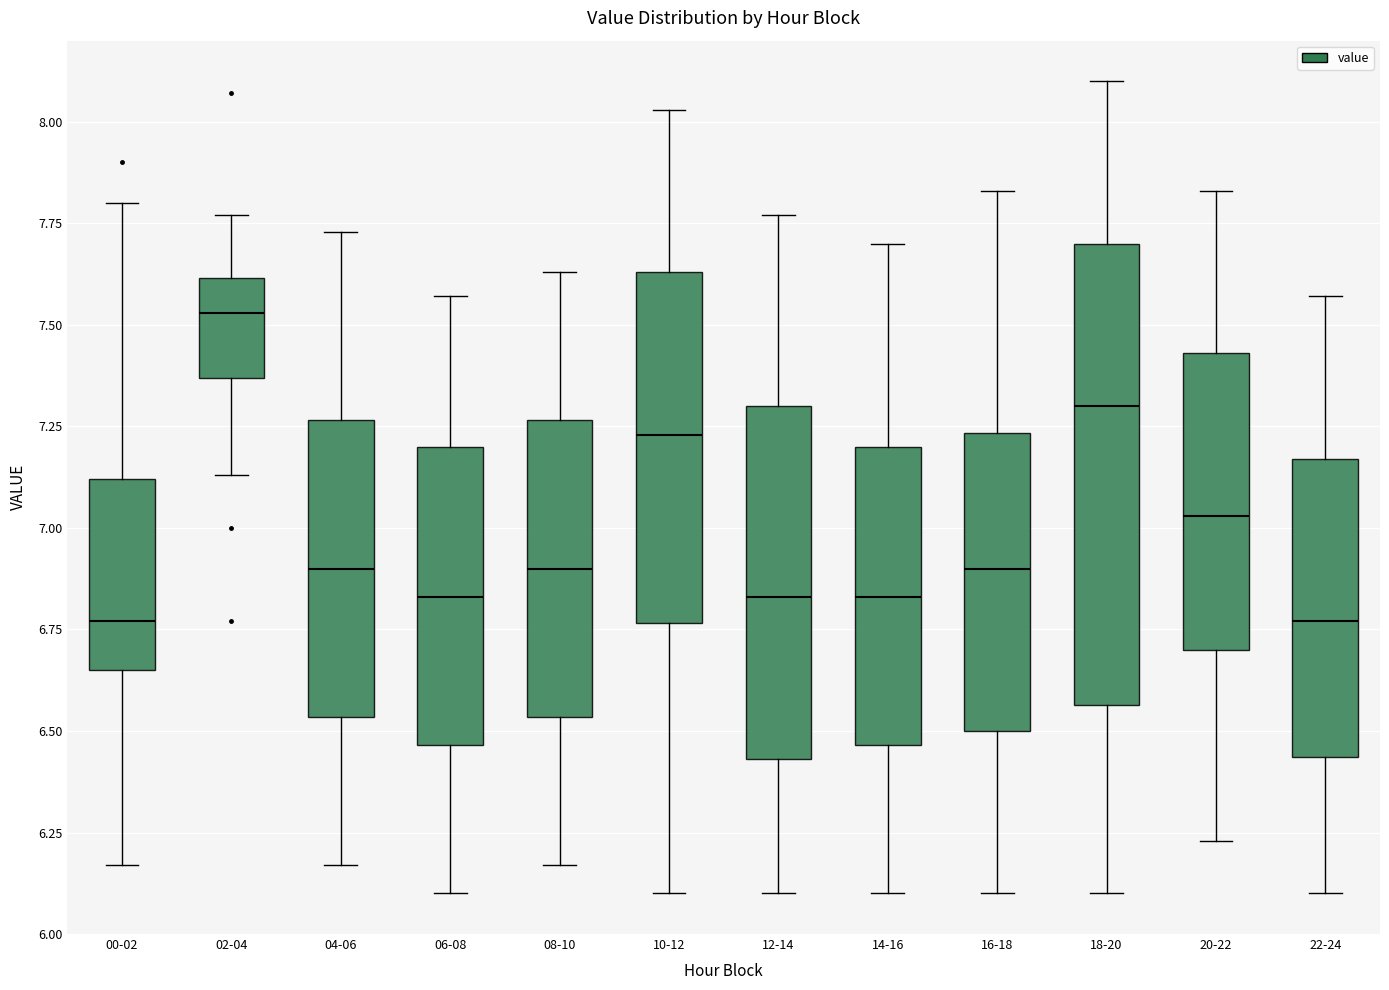

Reading left to right, read every box against the y-axis: the position of its median line, the range the box covers, and the ends of its whiskers. The values are not printed on the chart, so give them approximately, as read against the axis.

00-02: median 6.75, box 6.65 to 7.10, whiskers 6.15 to 7.80
02-04: median 7.55, box 7.35 to 7.60, whiskers 7.15 to 7.75
04-06: median 6.90, box 6.55 to 7.25, whiskers 6.15 to 7.75
06-08: median 6.85, box 6.45 to 7.20, whiskers 6.10 to 7.55
08-10: median 6.90, box 6.55 to 7.25, whiskers 6.15 to 7.65
10-12: median 7.25, box 6.75 to 7.65, whiskers 6.10 to 8.05
12-14: median 6.85, box 6.45 to 7.30, whiskers 6.10 to 7.75
14-16: median 6.85, box 6.45 to 7.20, whiskers 6.10 to 7.70
16-18: median 6.90, box 6.50 to 7.25, whiskers 6.10 to 7.85
18-20: median 7.30, box 6.55 to 7.70, whiskers 6.10 to 8.10
20-22: median 7.05, box 6.70 to 7.45, whiskers 6.25 to 7.85
22-24: median 6.75, box 6.45 to 7.15, whiskers 6.10 to 7.55